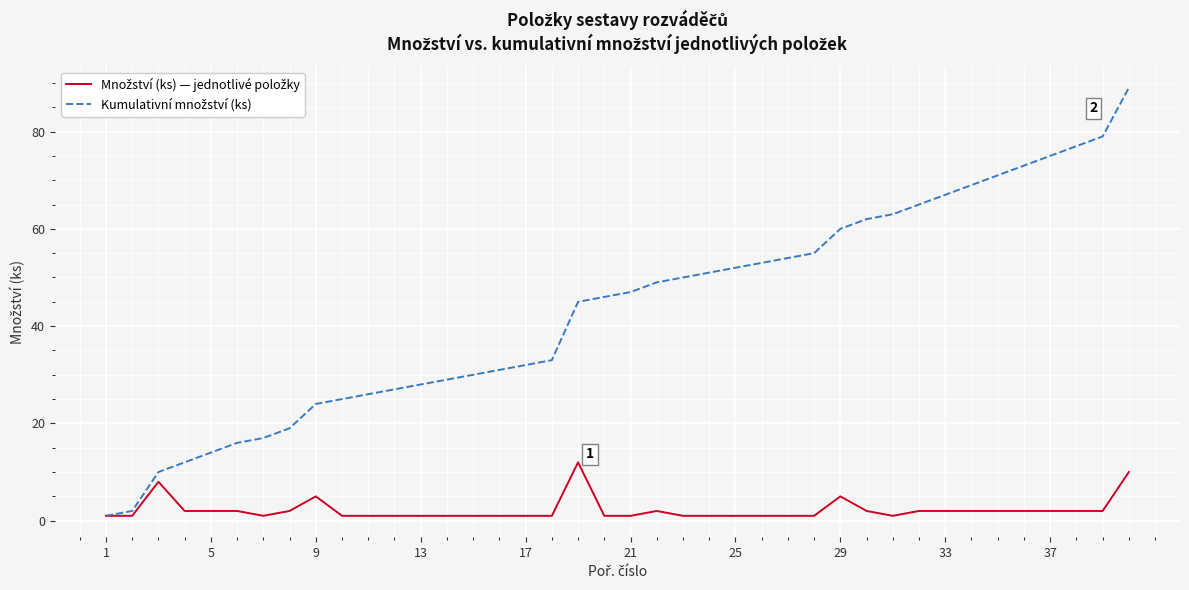

What is the maximum value shown in the chart?

89